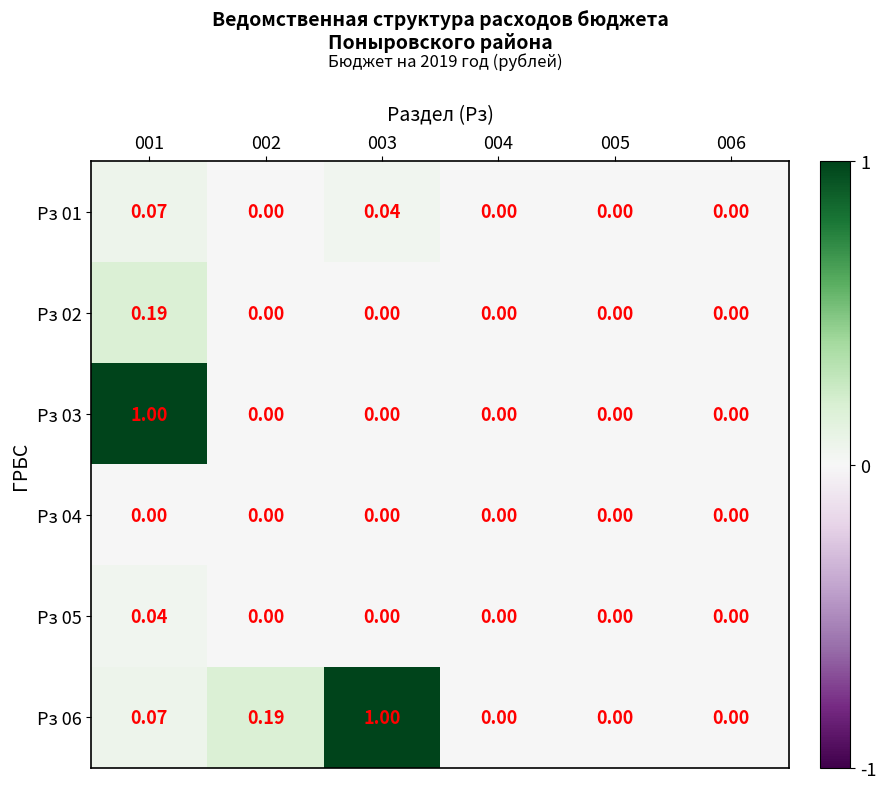

Which series has the widest spread of values?

Рз 06